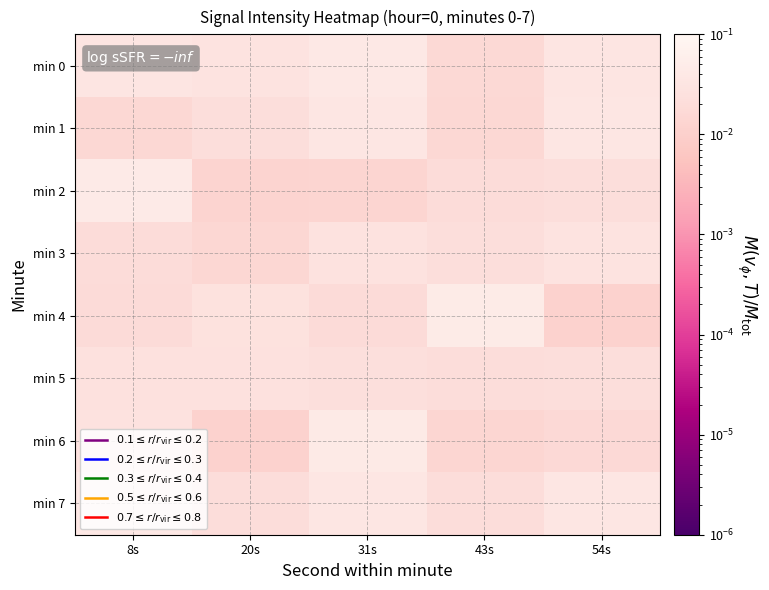

At which category is the sum across all series the highest?

31s